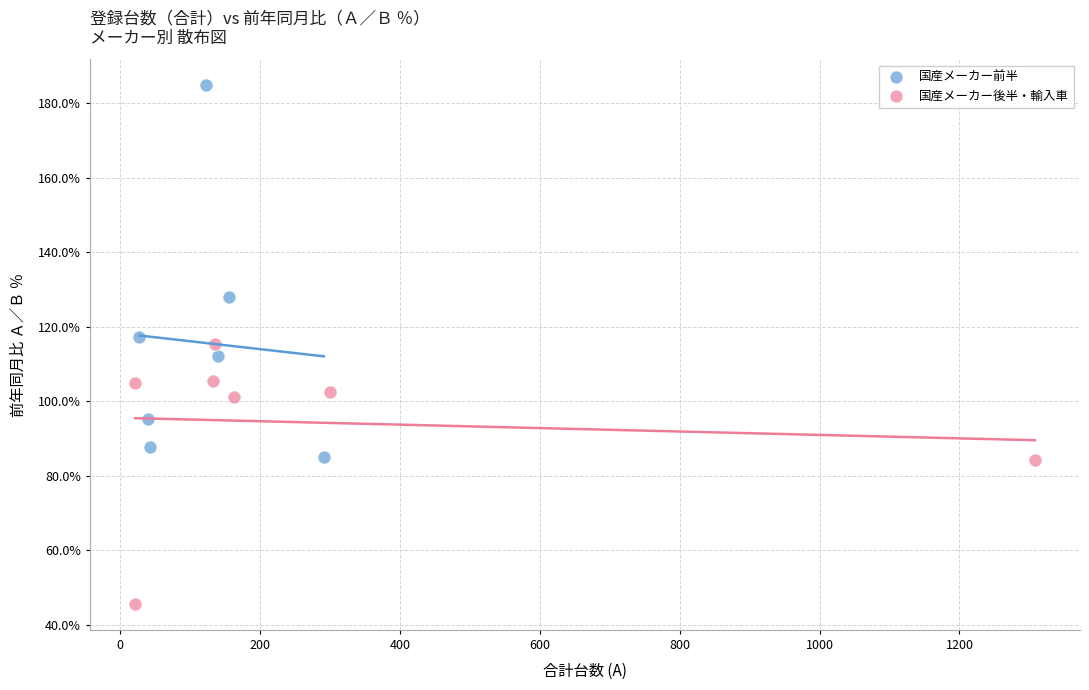

Which series contains the lowest Y value?

国産メーカー後半・輸入車